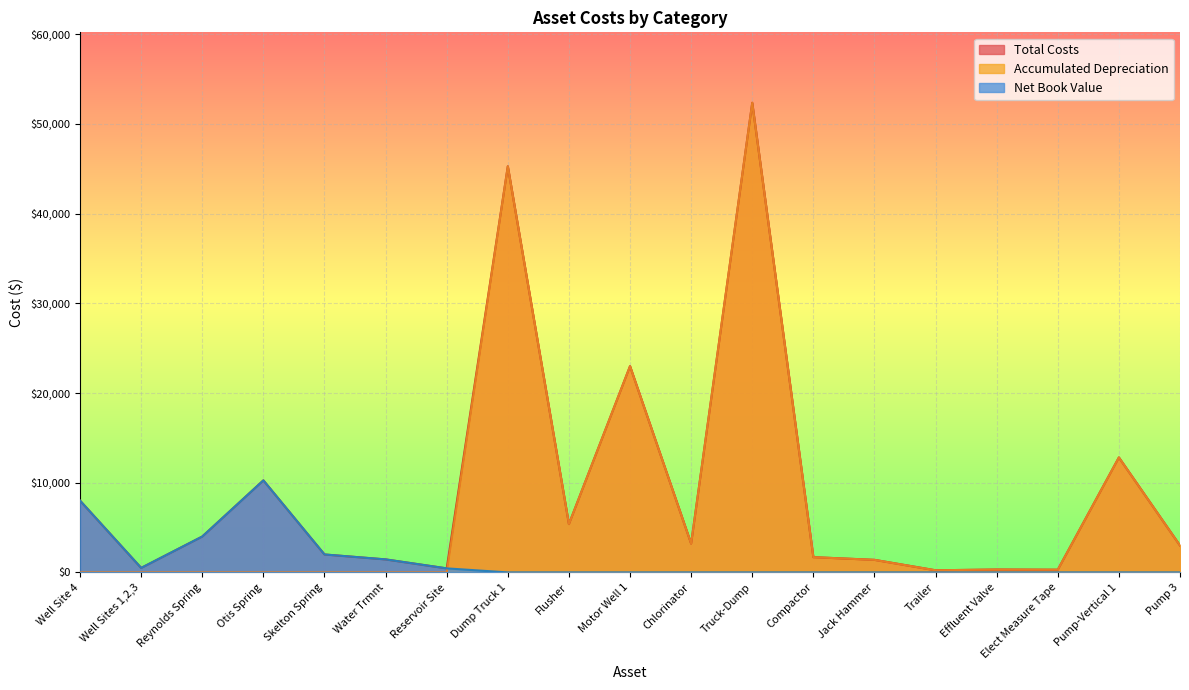

List the labels in order of Net Book Value value, largest first.

Otis Spring, Well Site 4, Reynolds Spring, Skelton Spring, Water Trmnt, Well Sites 1,2,3, Reservoir Site, Dump Truck 1, Flusher, Motor Well 1, Chlorinator, Truck-Dump, Compactor, Jack Hammer, Trailer, Effluent Valve, Elect Measure Tape, Pump-Vertical 1, Pump 3